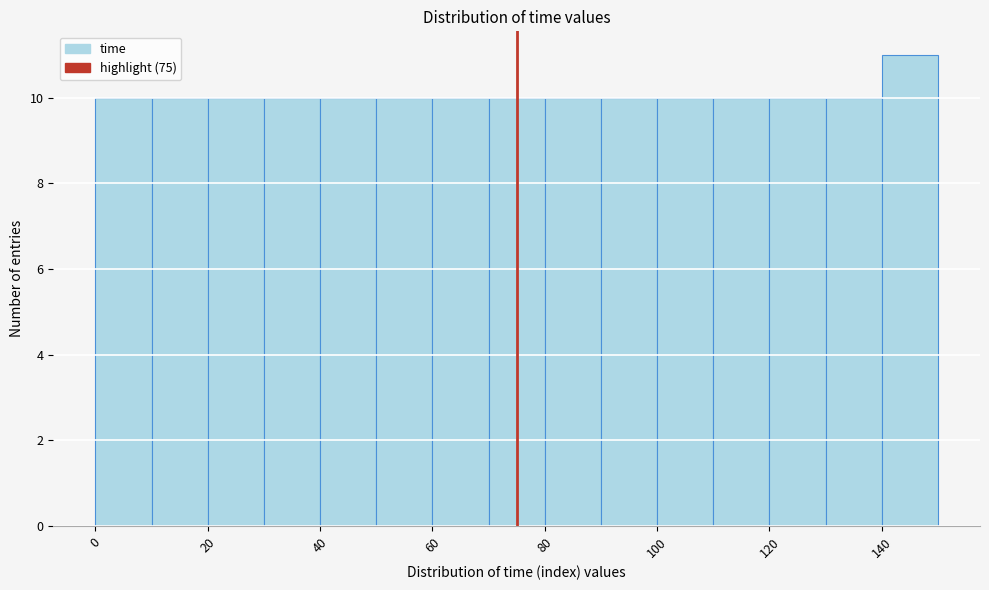

Reading left to right, transcribe this chart: for each bar, give the range it covers on the x-axis and its height. The values are not printed on the chart, so give them approximately, as read against the axis.

0 to 10: 10
10 to 20: 10
20 to 30: 10
30 to 40: 10
40 to 50: 10
50 to 60: 10
60 to 70: 10
70 to 80: 10
80 to 90: 10
90 to 100: 10
100 to 110: 10
110 to 120: 10
120 to 130: 10
130 to 140: 10
140 to 150: 11